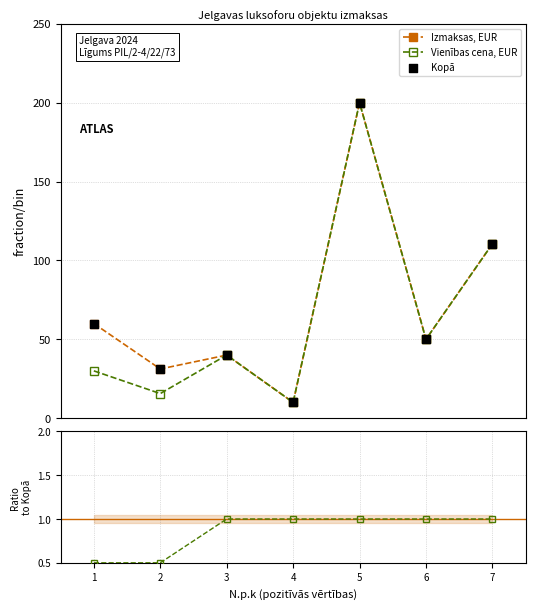

Which series reaches the maximum Y coordinate?

Izmaksas, EUR